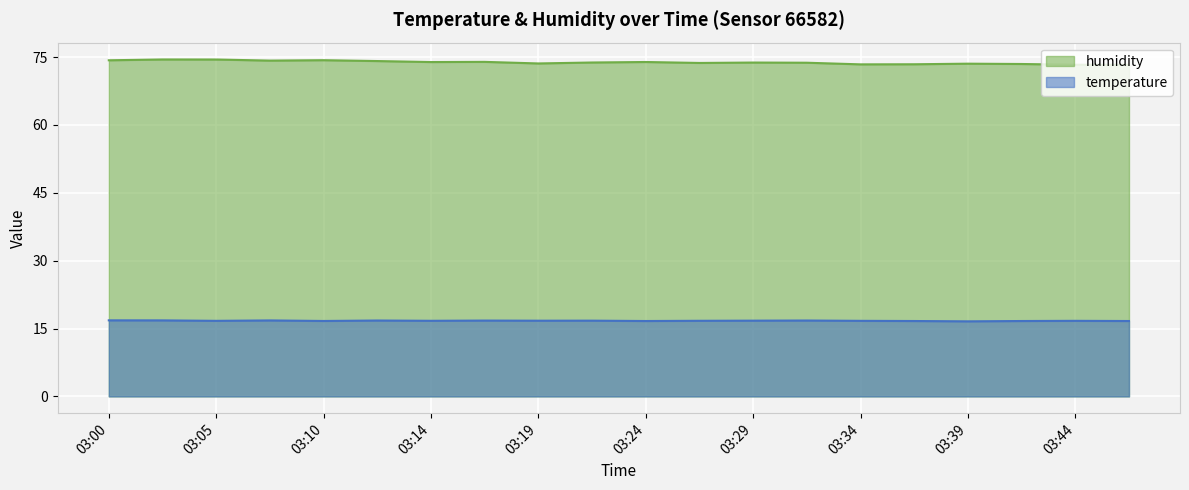

What is the approximate value of humidity at 03:44?

73.3